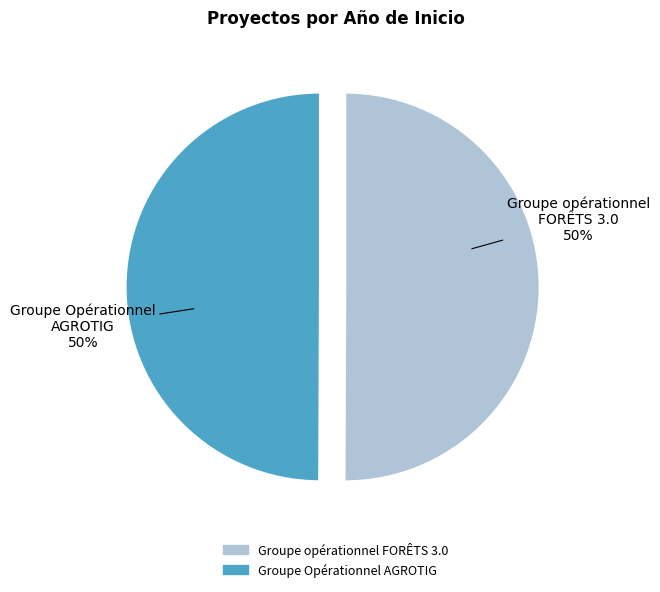

What is the ratio of the value at Groupe Opérationnel AGROTIG to the value at Groupe opérationnel FORÊTS 3.0?

1.0